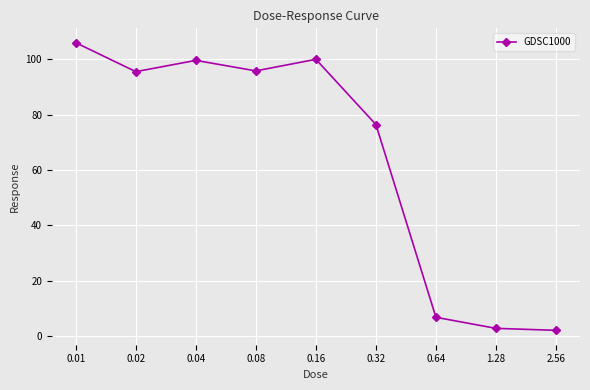

What is the difference between the values at 0.04 and 0.02?

4.1